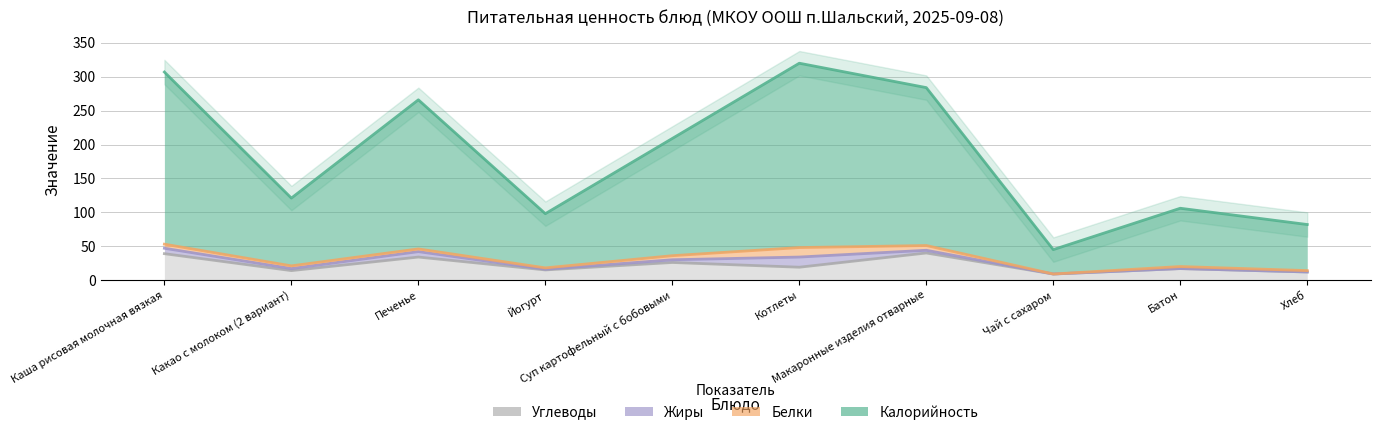

How many data points in Углеводы are less than 19?

5